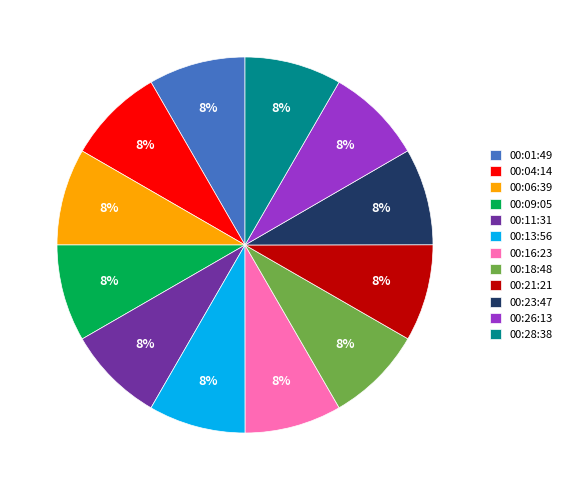

To the nearest percent, what portion does 00:04 represent?

8%